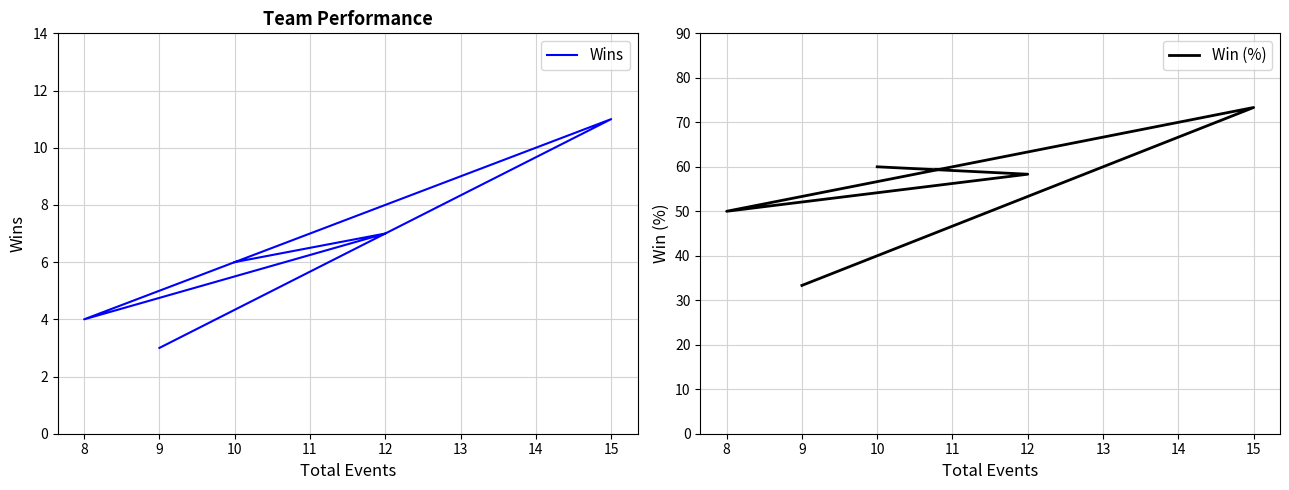

How many lines are shown in the chart?

2